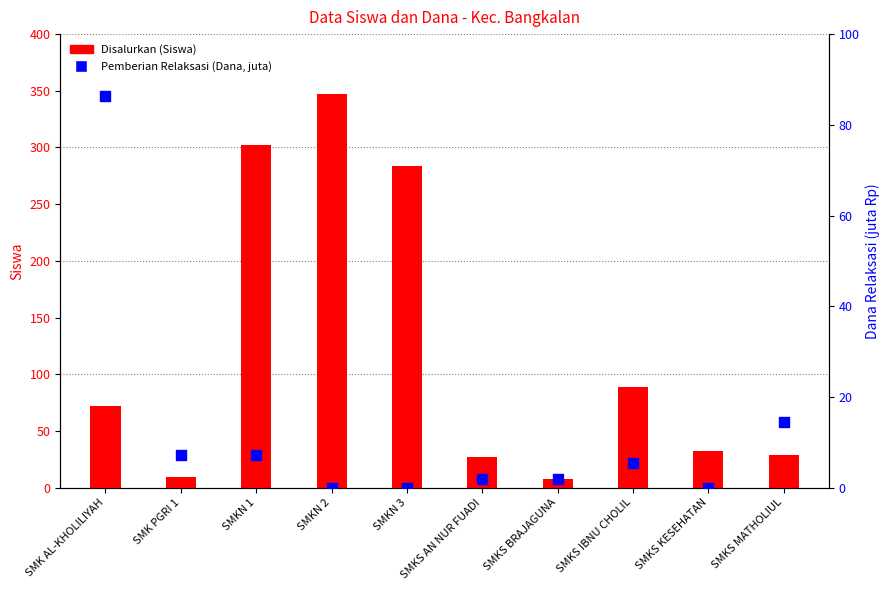

Which series contains the lowest Y value?

Pemberian Relaksasi (Dana, juta)